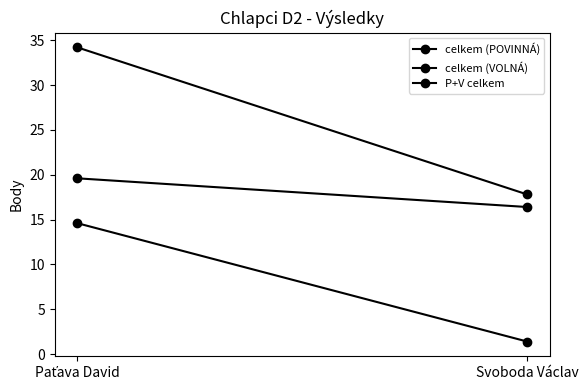

What is the maximum value for celkem (POVINNÁ)?

14.6